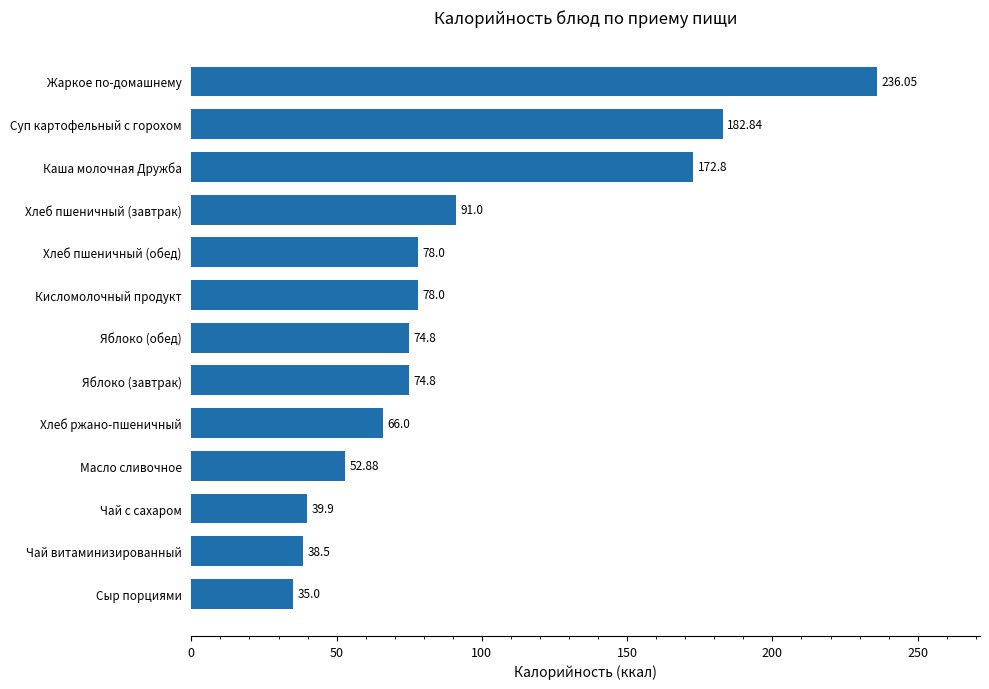

How many bars are there in total?

13